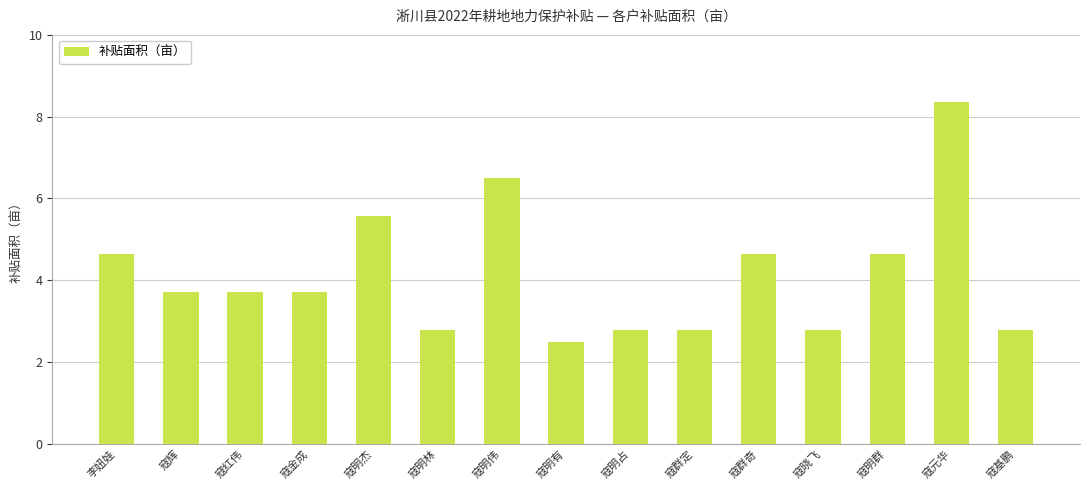

Is it true that the value at 寇金成 is 3.7?

True